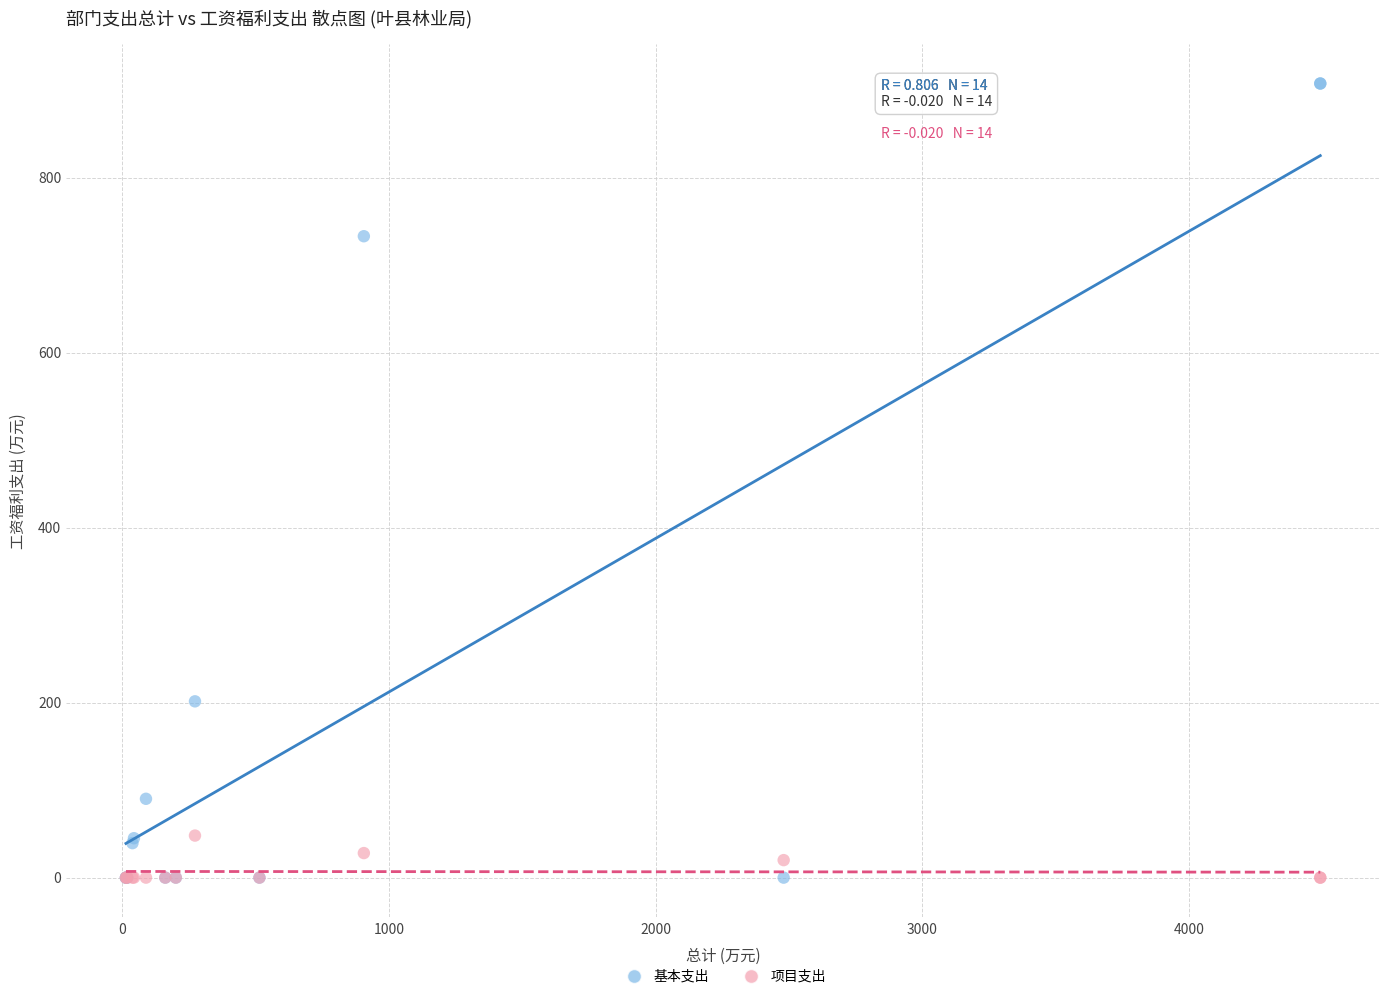

In the 基本支出 series, what Y value is closest to 453?

201.5